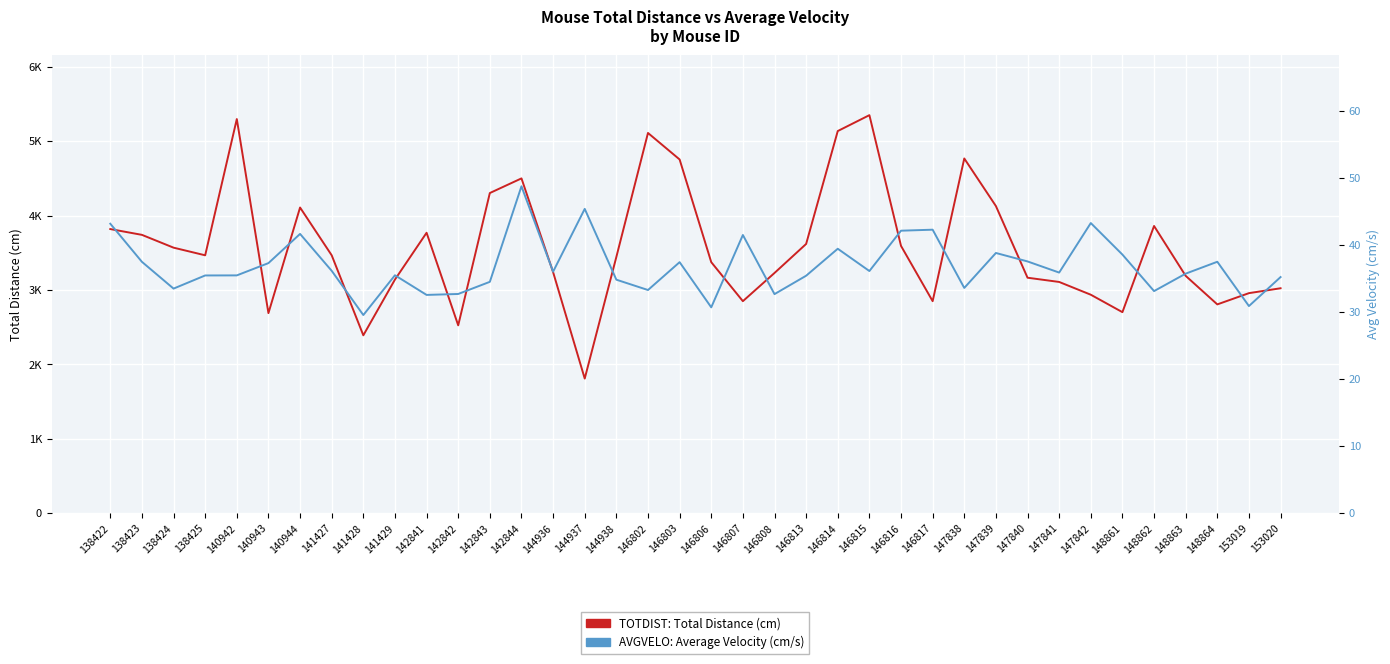

Reading left to right, transcribe all the data shown in this chart.

TOTDIST (Total Distance cm): 3818.8	3741.0	3569.0	3466.4	5296.4	2689.8	4108.2	3466.5	2391.7	3140.5	3769.1	2525.7	4302.9	4499.5	3240.5	1810.7	3444.4	5109.6	4753.6	3374.4	2850.2	3229.1	3618.8	5135.4	5348.8	3592.7	2850.3	4766.9	4127.8	3165.3	3108.4	2936.9	2702.7	3860.3	3190.3	2806.9	2958.0	3023.7
AVGVELO (Avg Velocity cm/s): 43.2	37.5	33.5	35.5	35.5	37.3	41.6	36.1	29.6	35.5	32.5	32.7	34.5	48.7	36.0	45.4	34.8	33.3	37.4	30.7	41.5	32.7	35.4	39.4	36.1	42.1	42.3	33.6	38.8	37.5	35.9	43.3	38.6	33.1	35.7	37.5	30.9	35.2